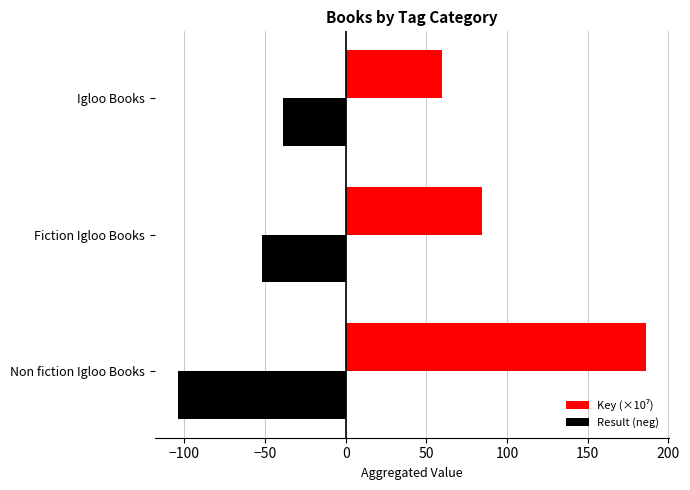

What is the spread (max minus min) of values at Non fiction Igloo Books?

290.1